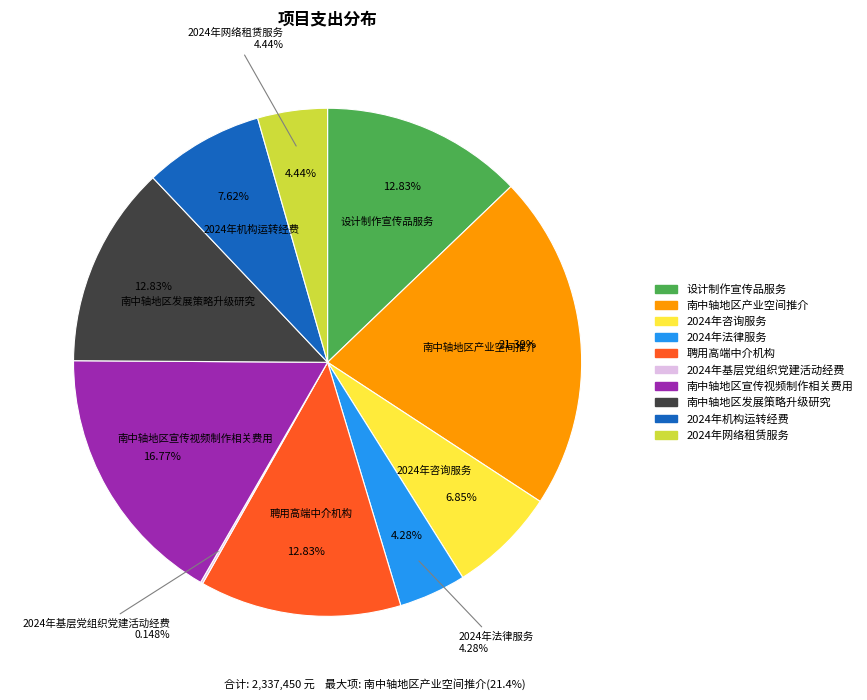

Approximately how many times larger is the value at 设计制作宣传品服务 compared to 聘用高端中介机构?

1.0